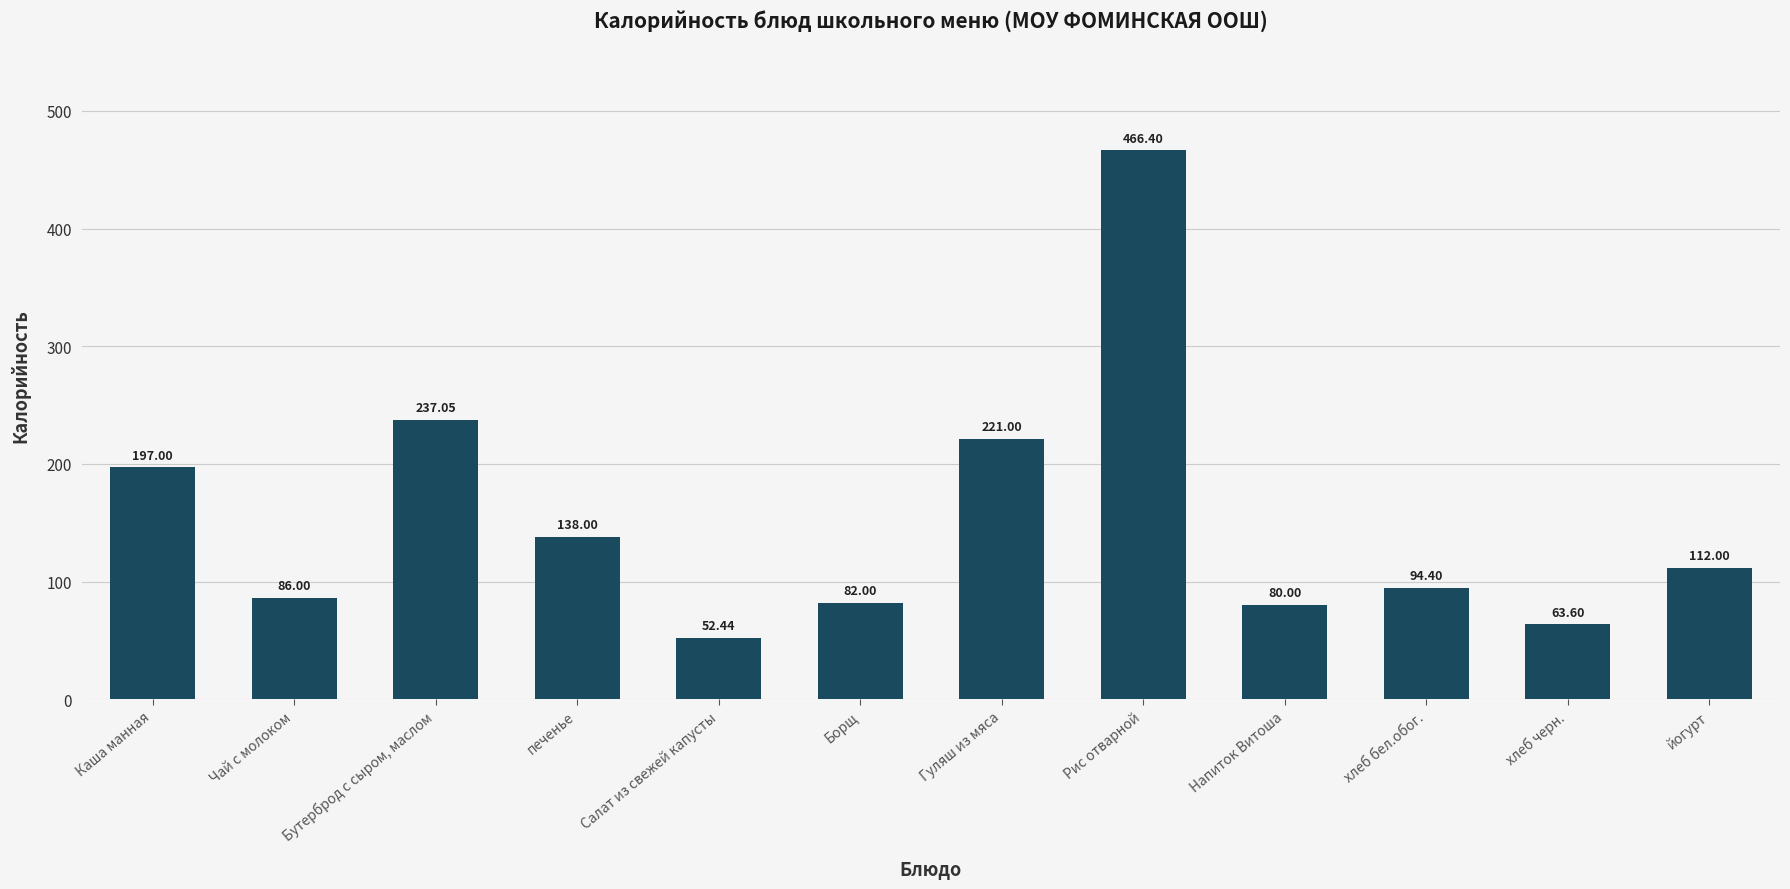

At which label does the data first exceed 112?

Каша манная